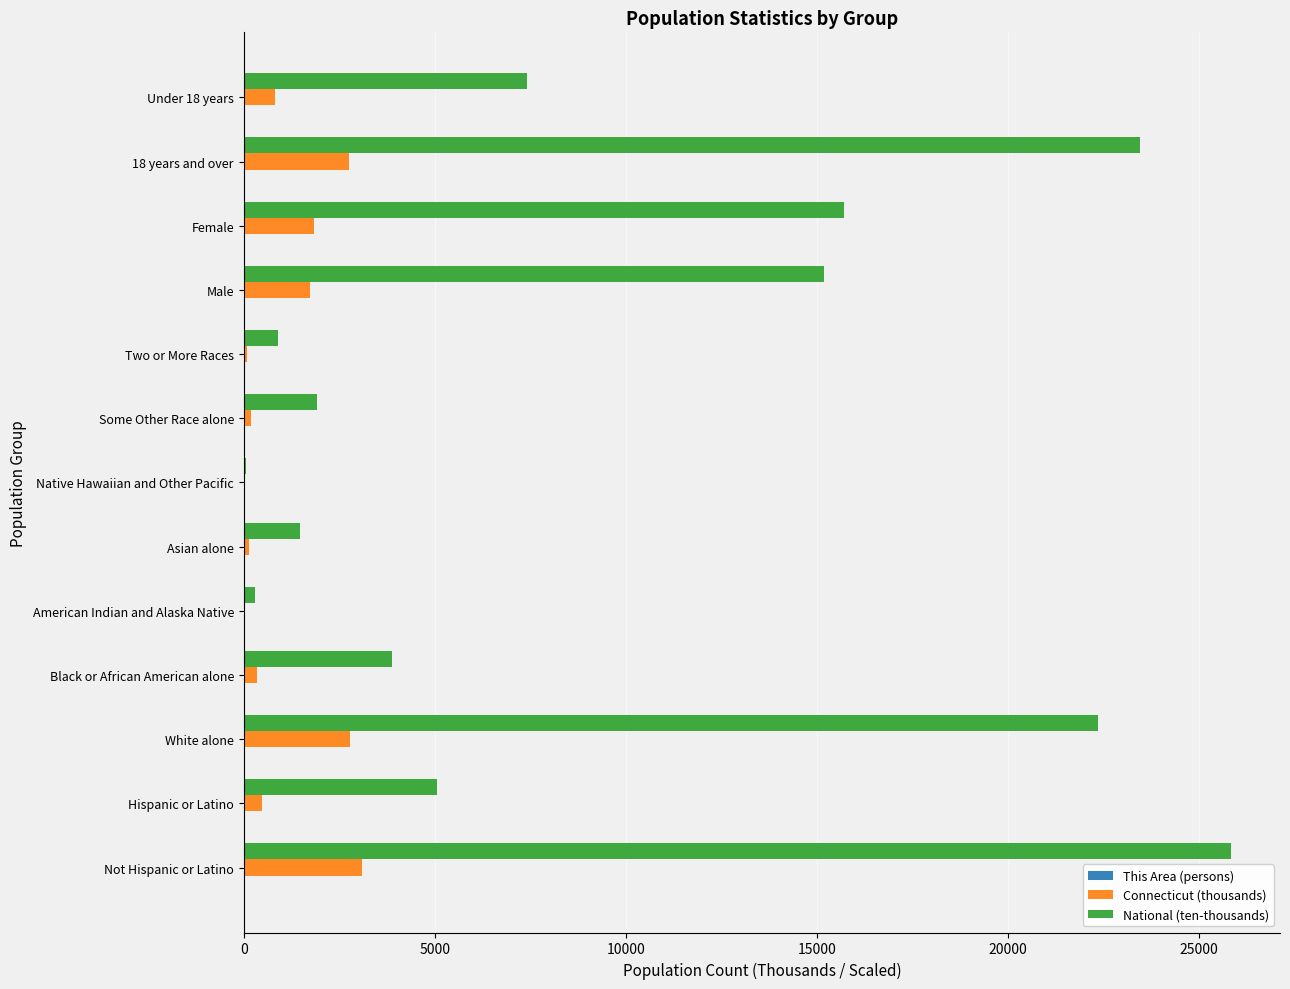

What is the sum of all Connecticut (thousands) values?

14296.4